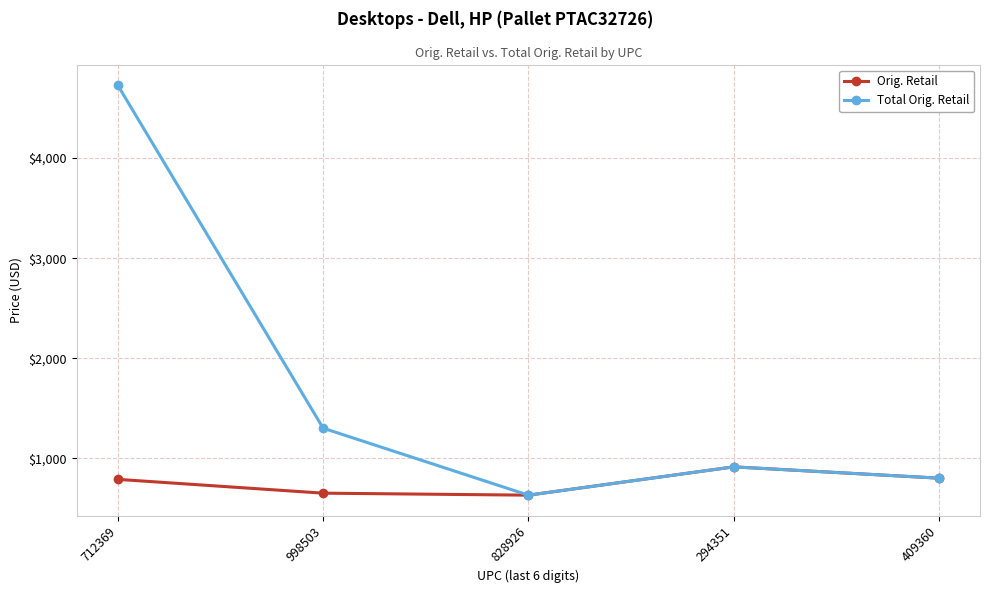

Which series changed the most between 998503 and 294351?

Total Orig. Retail